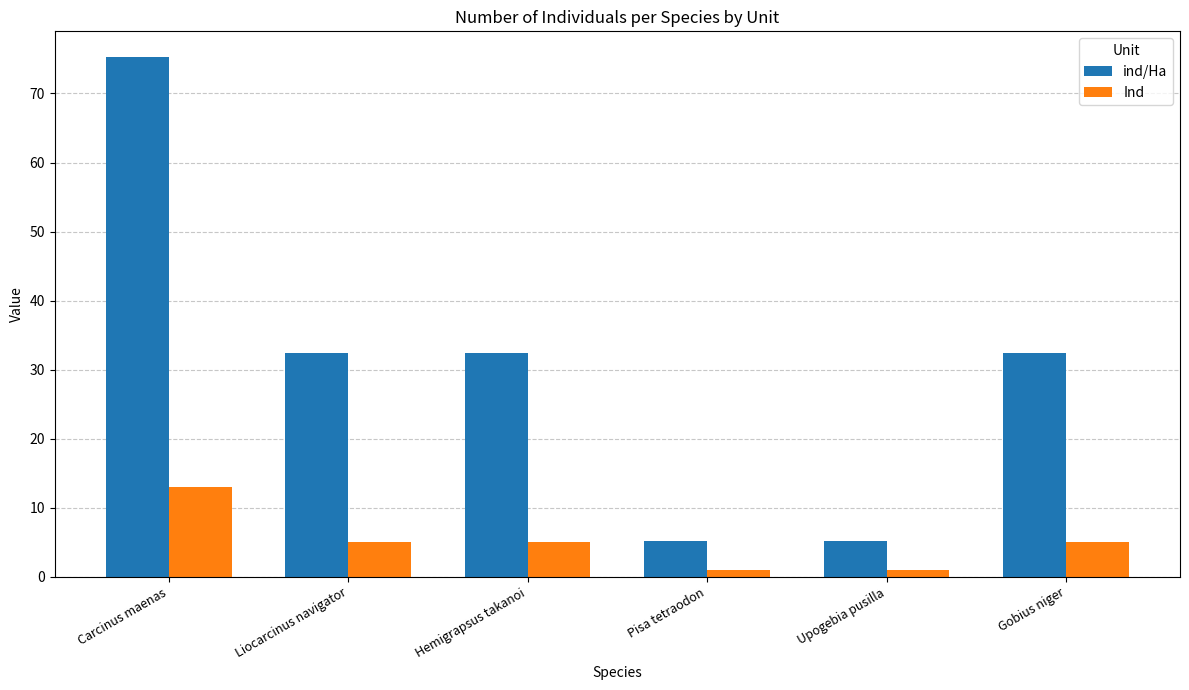

Which series has the largest range (max minus min)?

ind/Ha